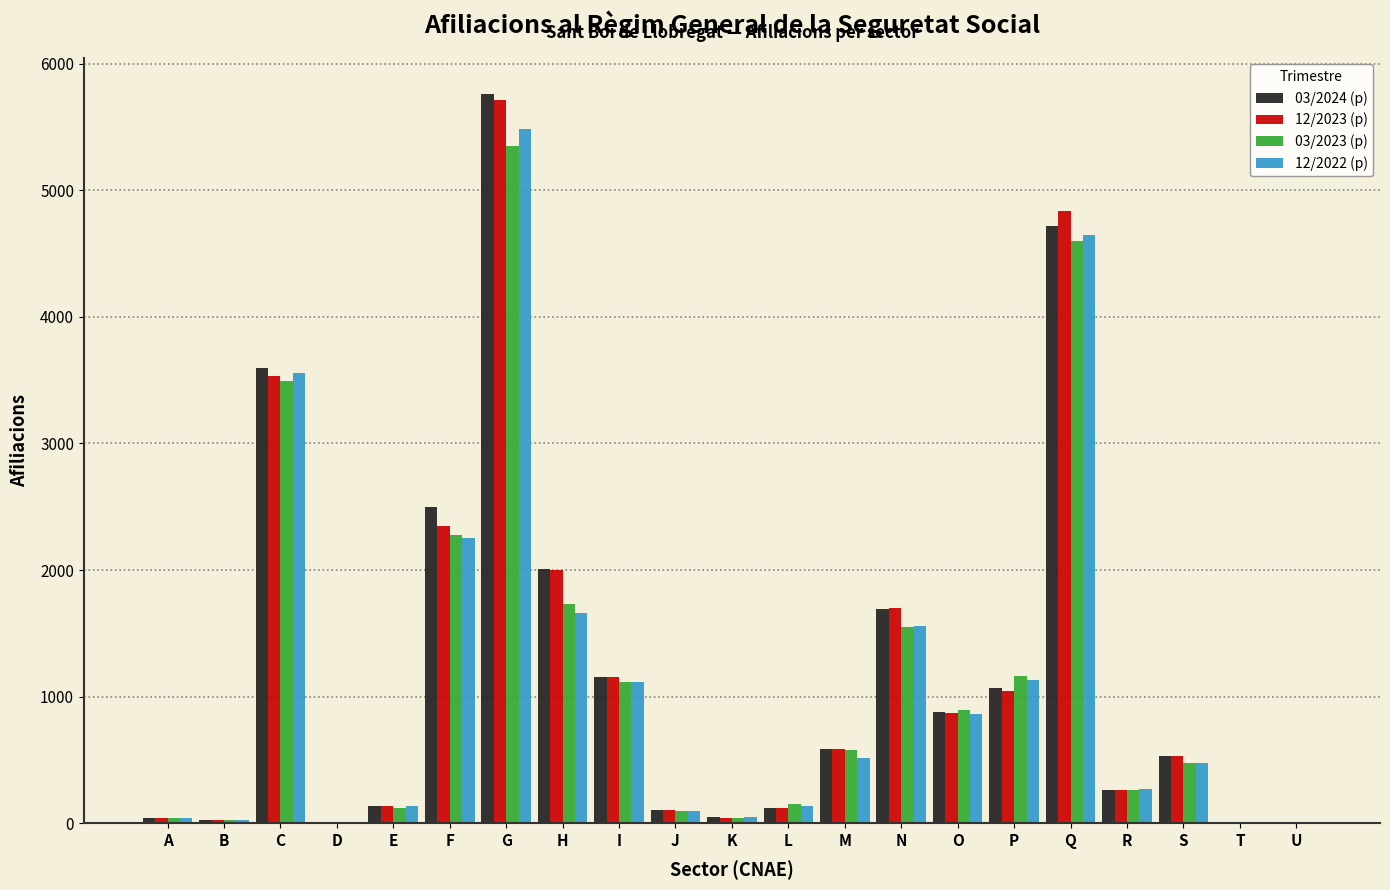

What is the greatest value displayed?

5760